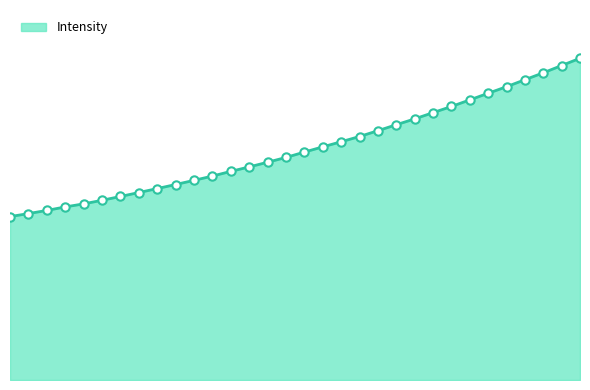

Reading left to right, what are all the values shown in this chart?

218.0596=1427.0	218.2508=1453.2	218.442=1480.8	218.6332=1511.5	218.8244=1538.1	219.0156=1569.4	219.2067=1602.7	219.3979=1637.2	219.589=1671.7	219.7801=1707.1	219.9712=1743.6	220.1623=1780.9	220.3533=1821.9	220.5444=1860.8	220.7354=1901.8	220.9264=1943.6	221.1174=1990.4	221.3083=2036.0	221.4993=2080.6	221.6902=2126.4	221.8812=2177.2	222.0721=2229.3	222.263=2280.2	222.4538=2334.8	222.6447=2388.6	222.8355=2446.2	223.0264=2504.0	223.2172=2561.2	223.408=2622.3	223.5987=2682.6	223.7895=2746.3	223.9802=2809.7